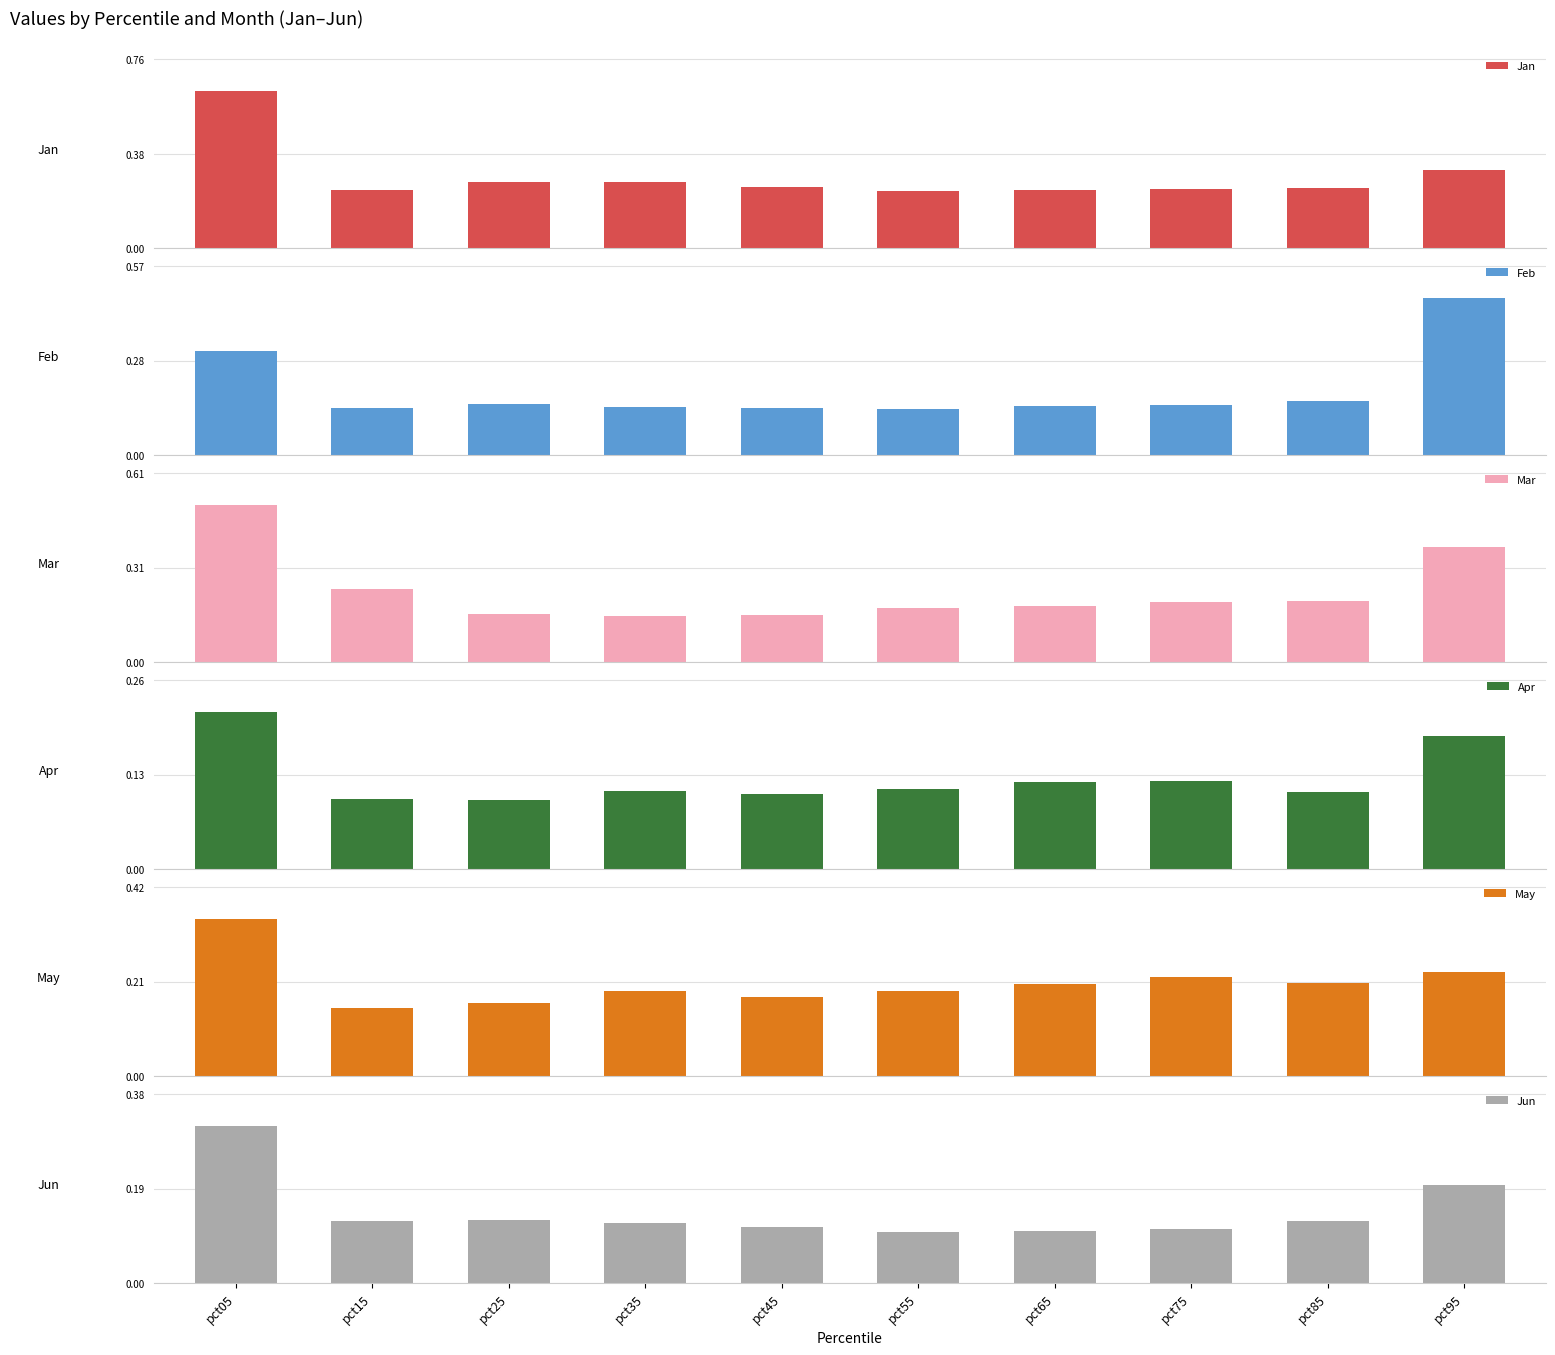

At which label does Feb reach its minimum?

pct55